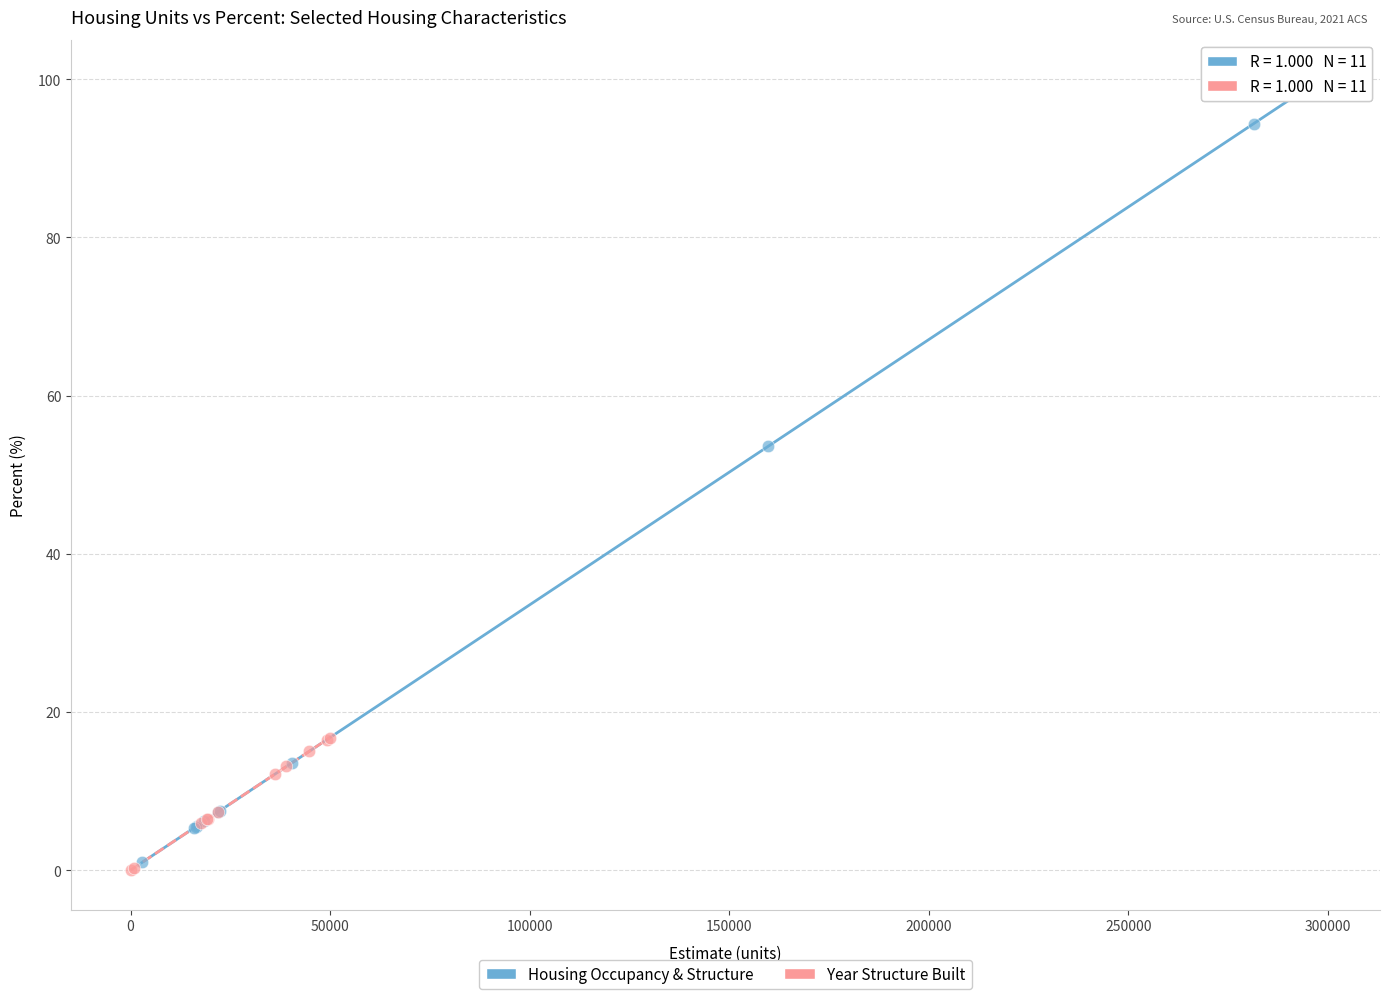

Which series has the largest Y range (max minus min)?

Housing Occupancy & Structure